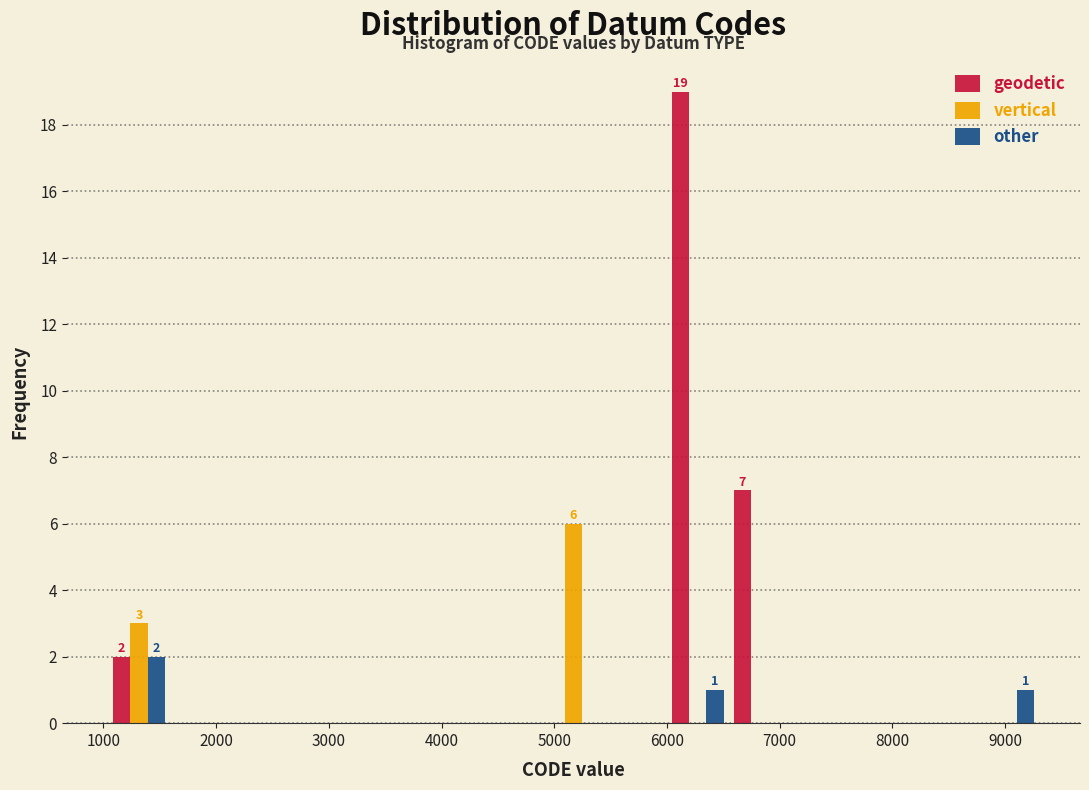

In the vertical series, which range on the x-axis has the tallest bar?

4900 to 5400